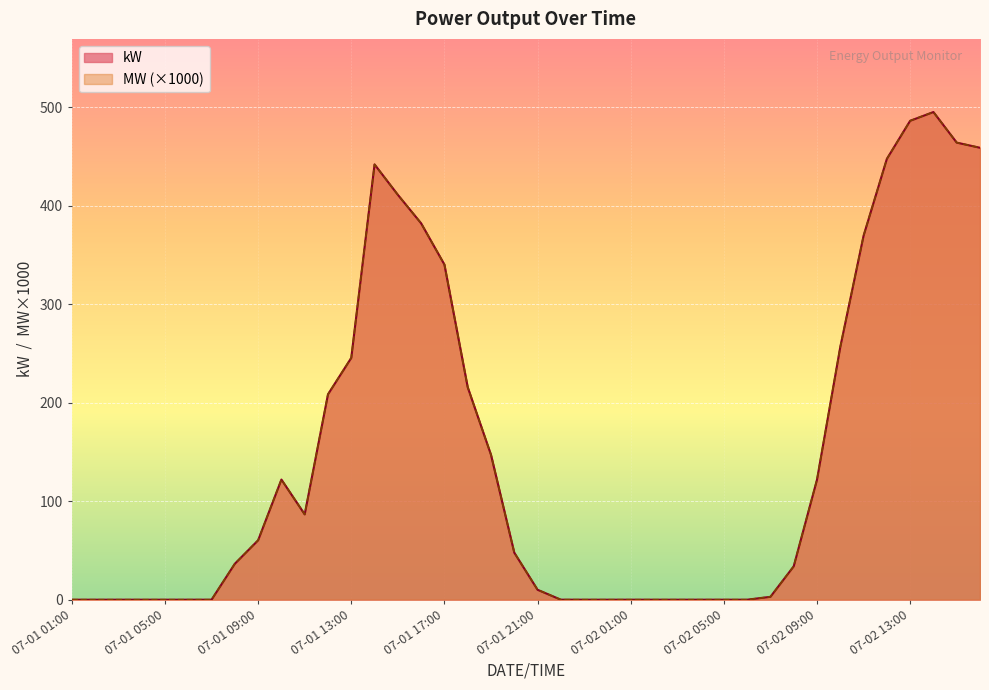

What is the difference between the maximum and second lowest values in the kW series?

495.3